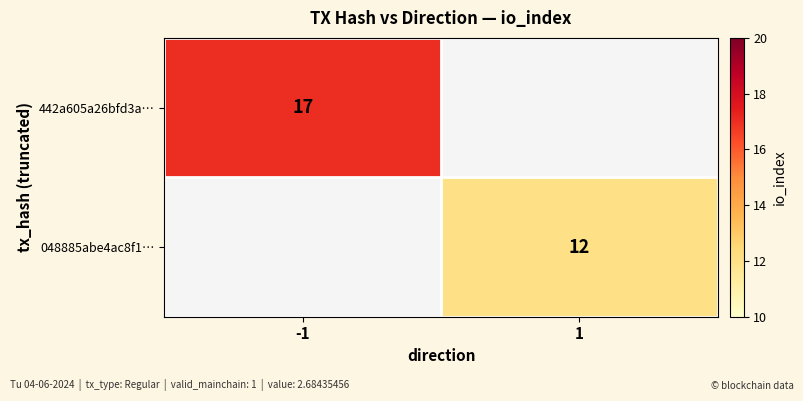

Is it true that 048885abe4ac8f1… equals 17 at 1?

False